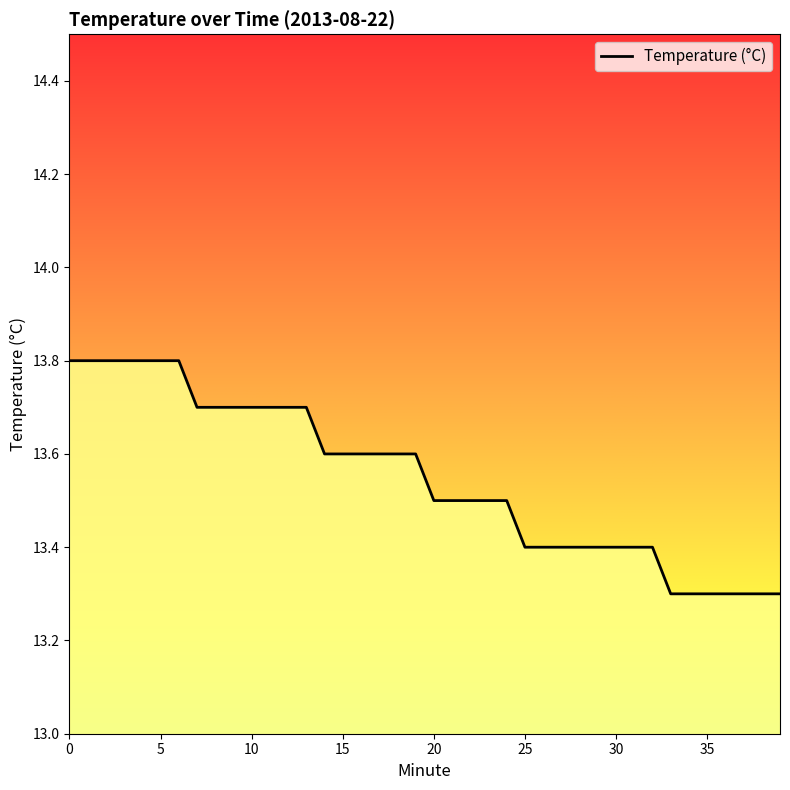

What is the maximum value shown in the chart?

13.8